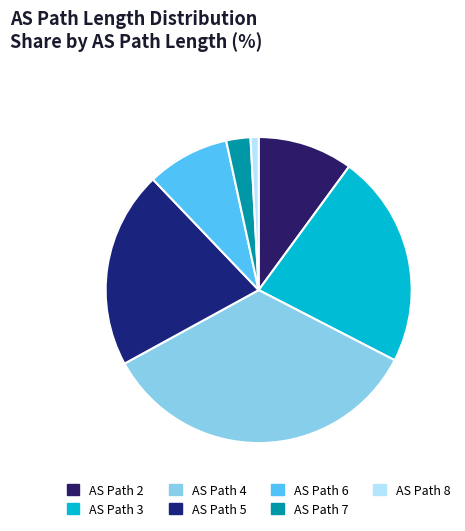

To the nearest percent, what is the difference between the largest and smallest slice percentages?

32%